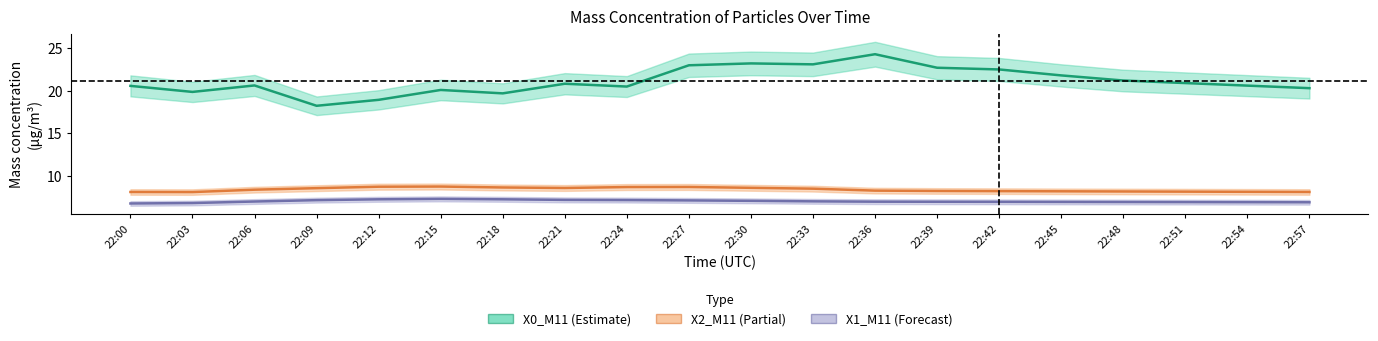

What value does the X0_M11 series have at 22:48?

21.2